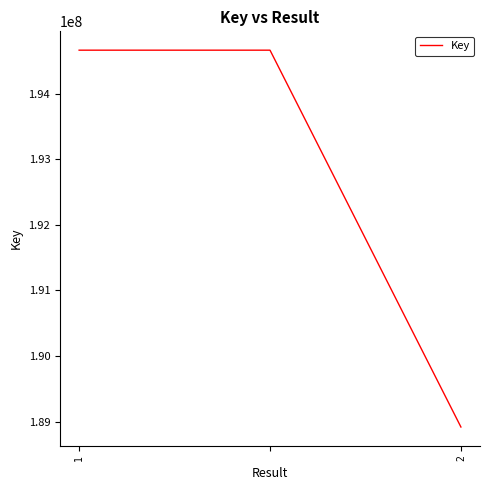

Reading right to left, transcribe all the data shown in this chart.

188916644	194664669	194664669